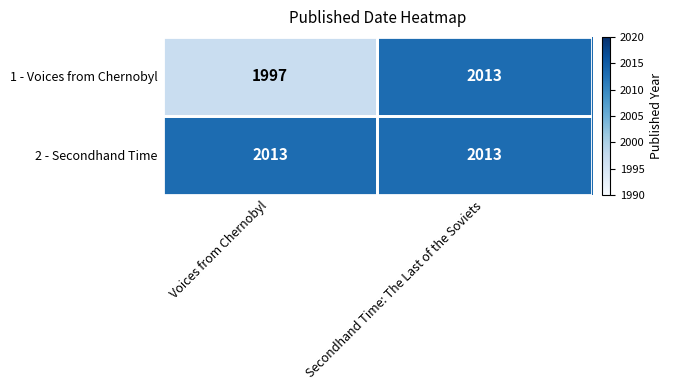

What is the average value of the 1 - Voices from Chernobyl series?

2005